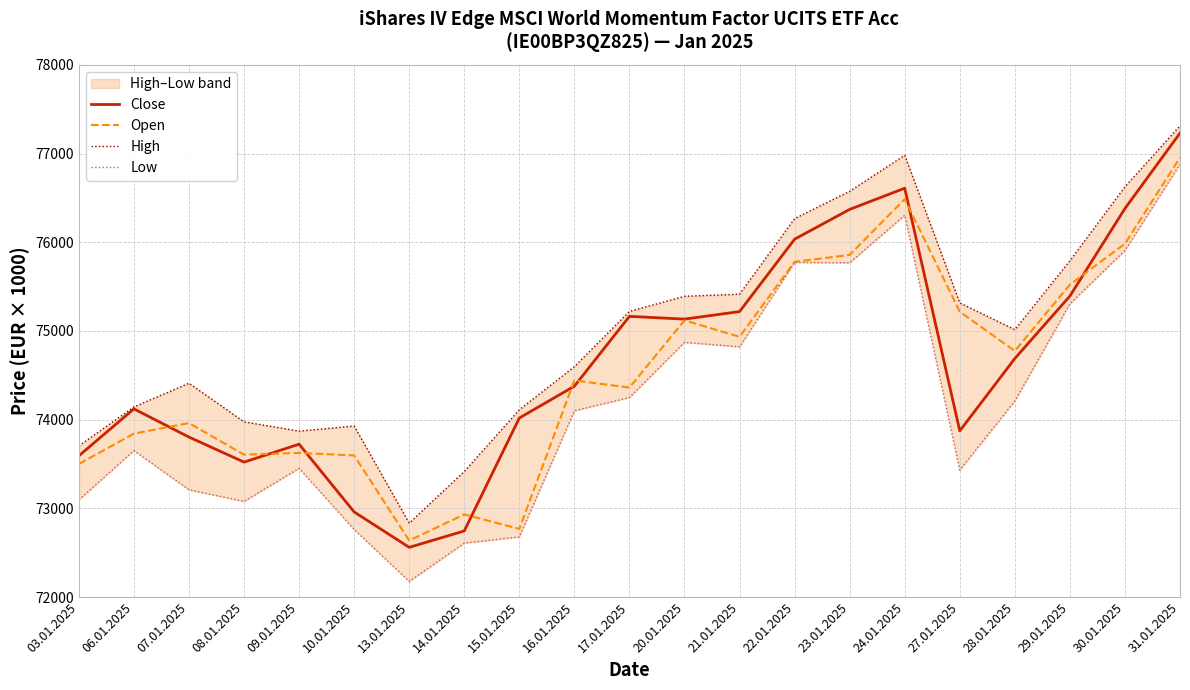

Rank the series at 15.01.2025 from lowest to highest value.

Low, Open, Close, High